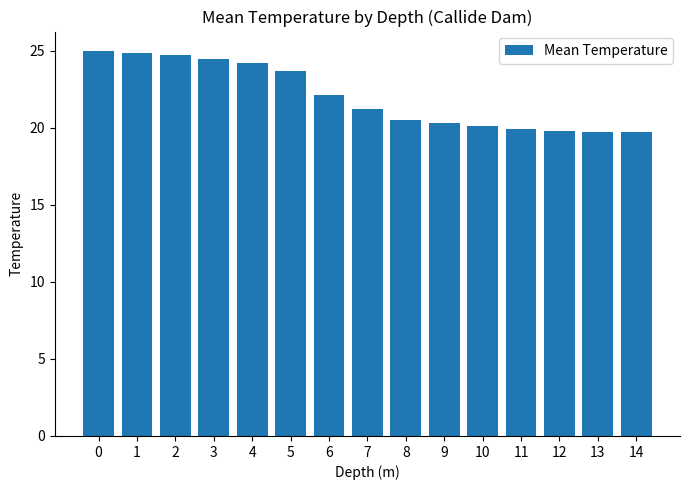

Approximately how many times larger is the value at 3 compared to 8?

1.2